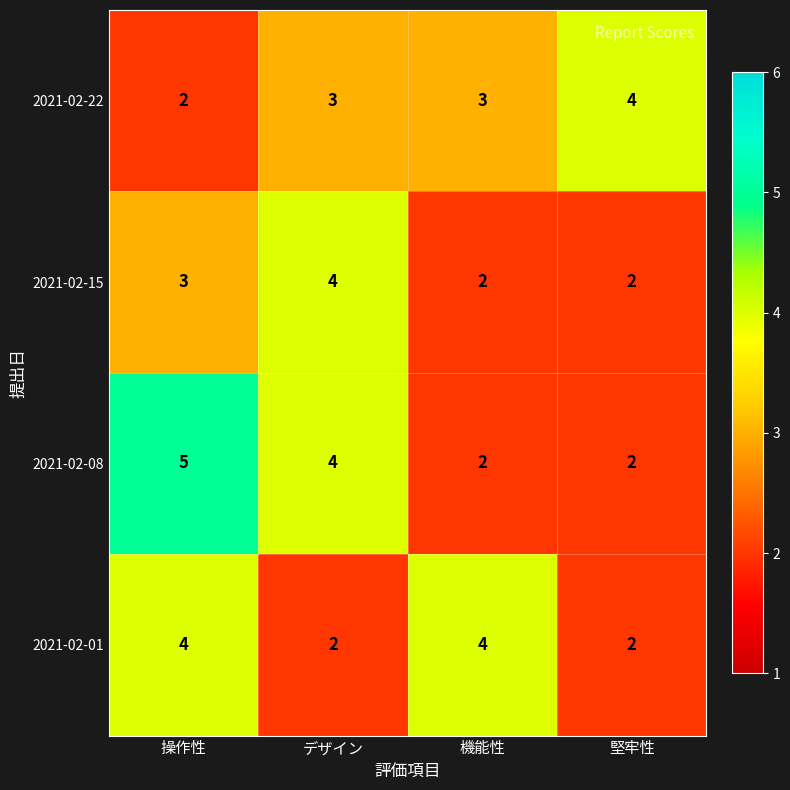

Which category has the highest value across all series?

操作性